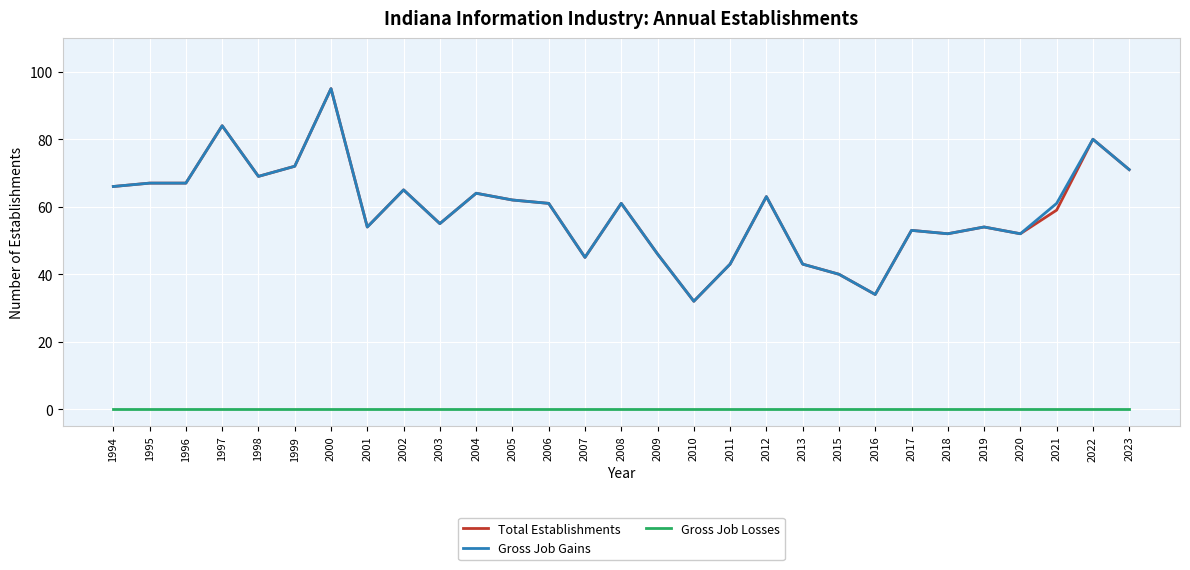

The Total Establishments series shows 86 at 2017. True or false?

False